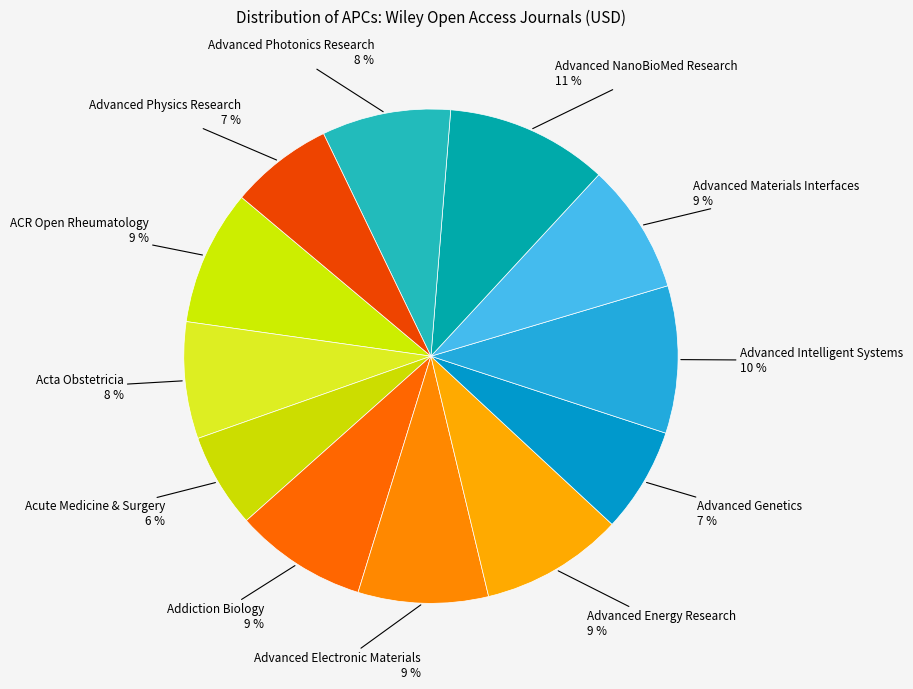

How many slices are in this pie chart?

12